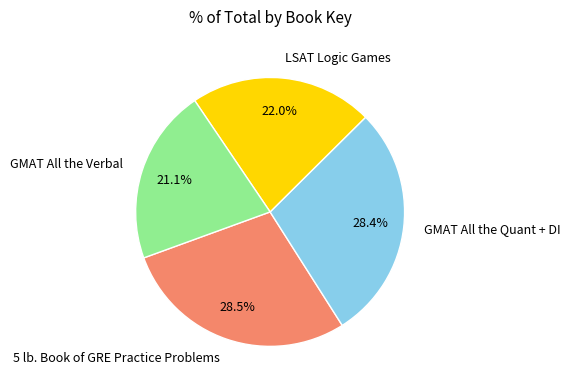

Which has a higher value, GMAT All the Quant + DI or LSAT Logic Games?

GMAT All the Quant + DI